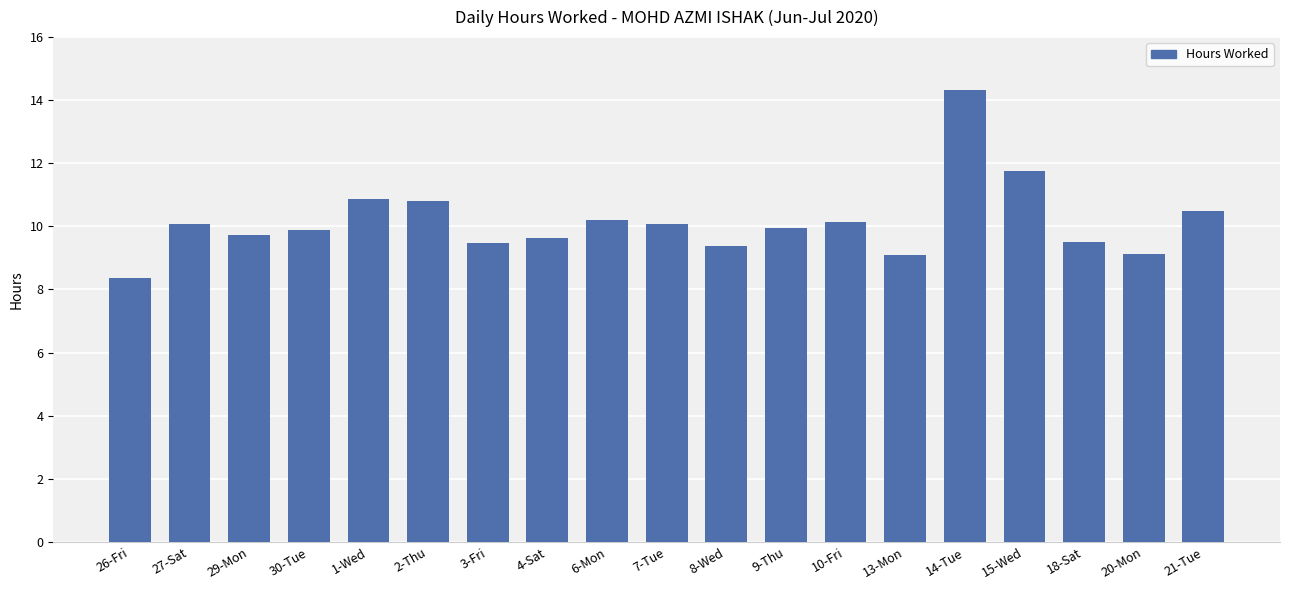

How many values exceed 9?

18